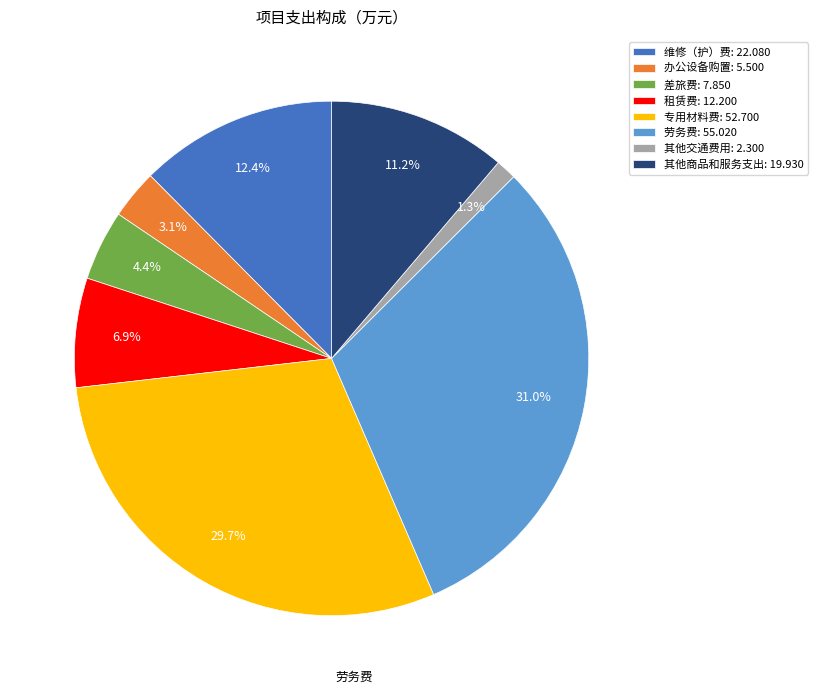

To the nearest percent, what is the average slice percentage?

12%